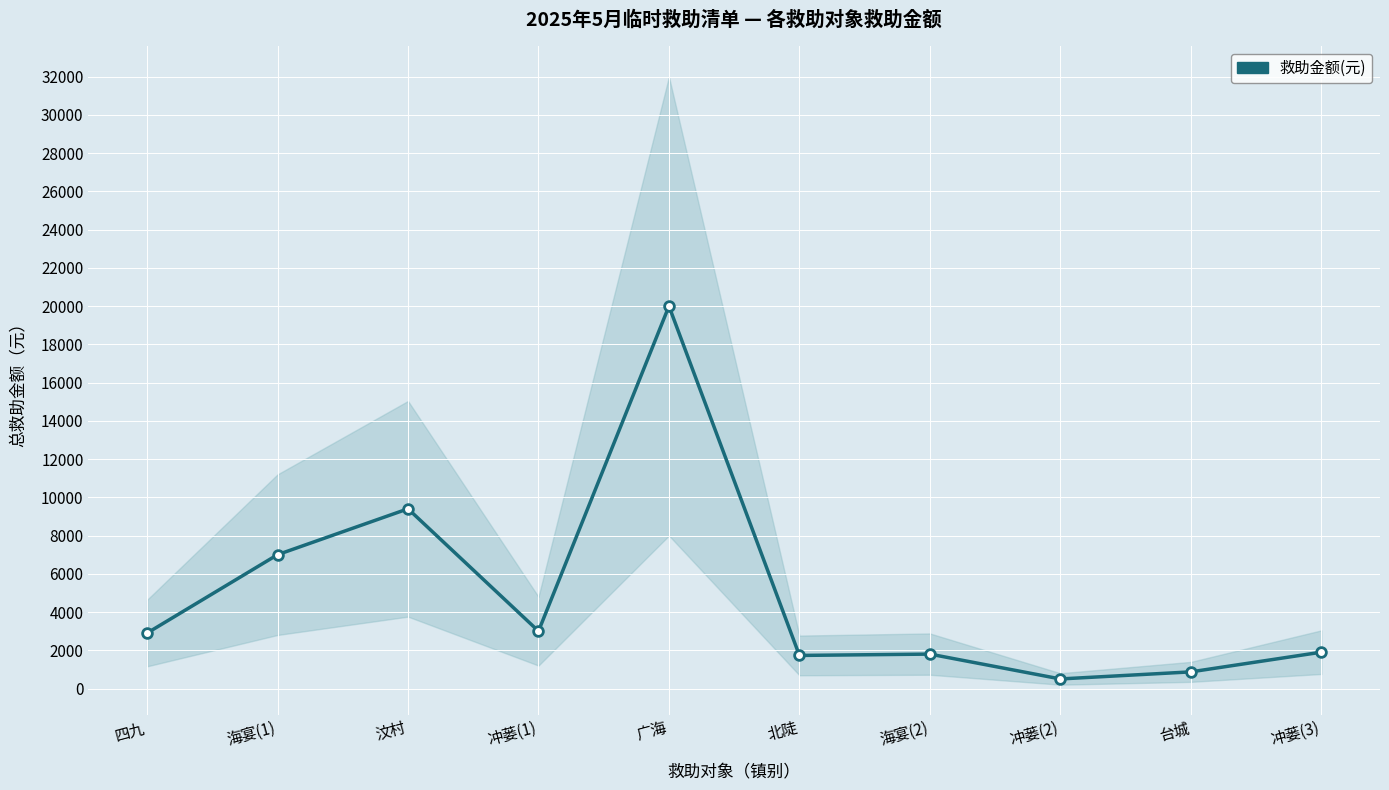

What is the change in value from 广海 to 海宴(2)?

-18200